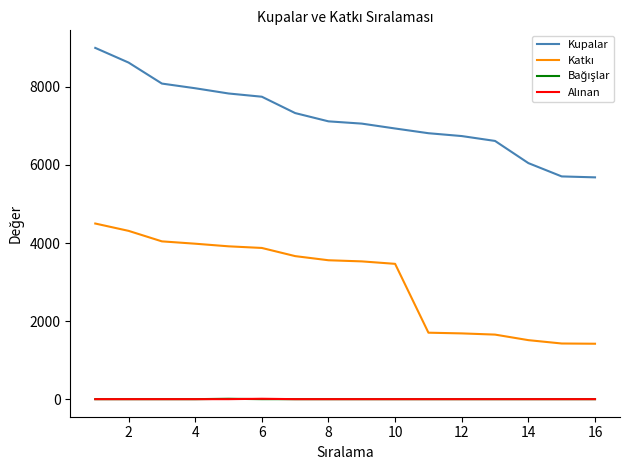

Does the chart have visible grid lines?

No